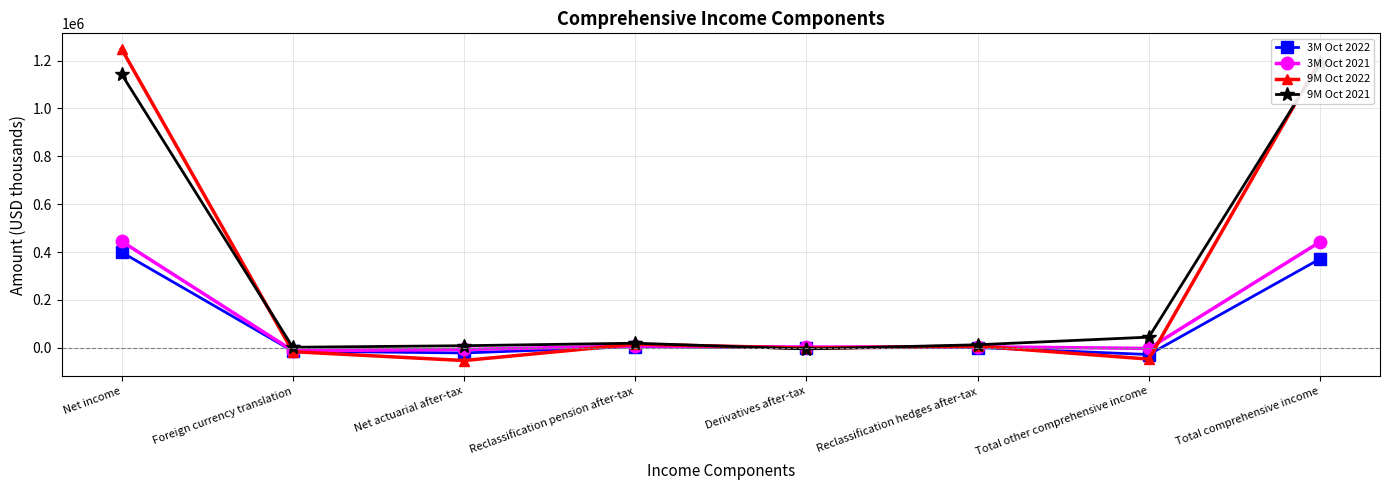

At which category is the sum across all series the highest?

Net income